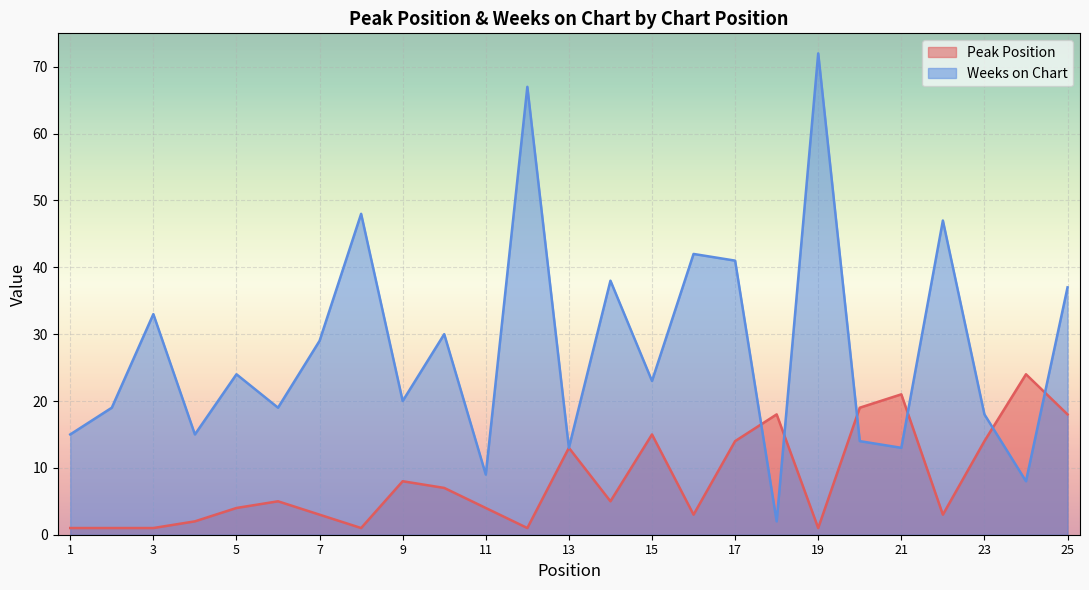

At how many categories does at least one series exceed 71?

1